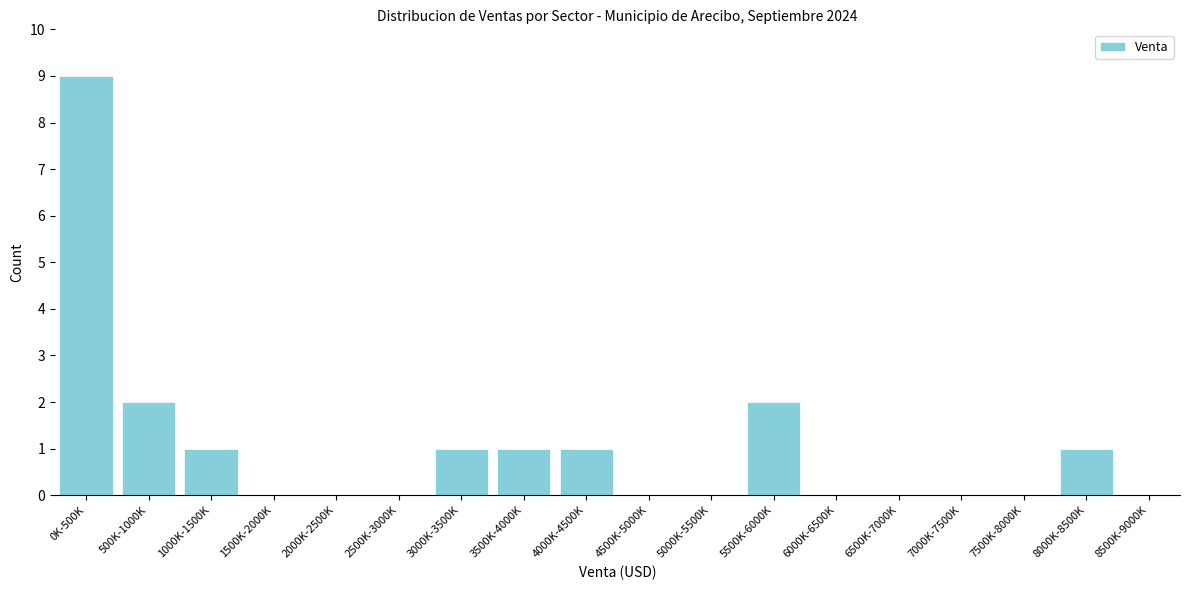

The chart shows a value of 0 at 6500K-7000K. True or false?

True